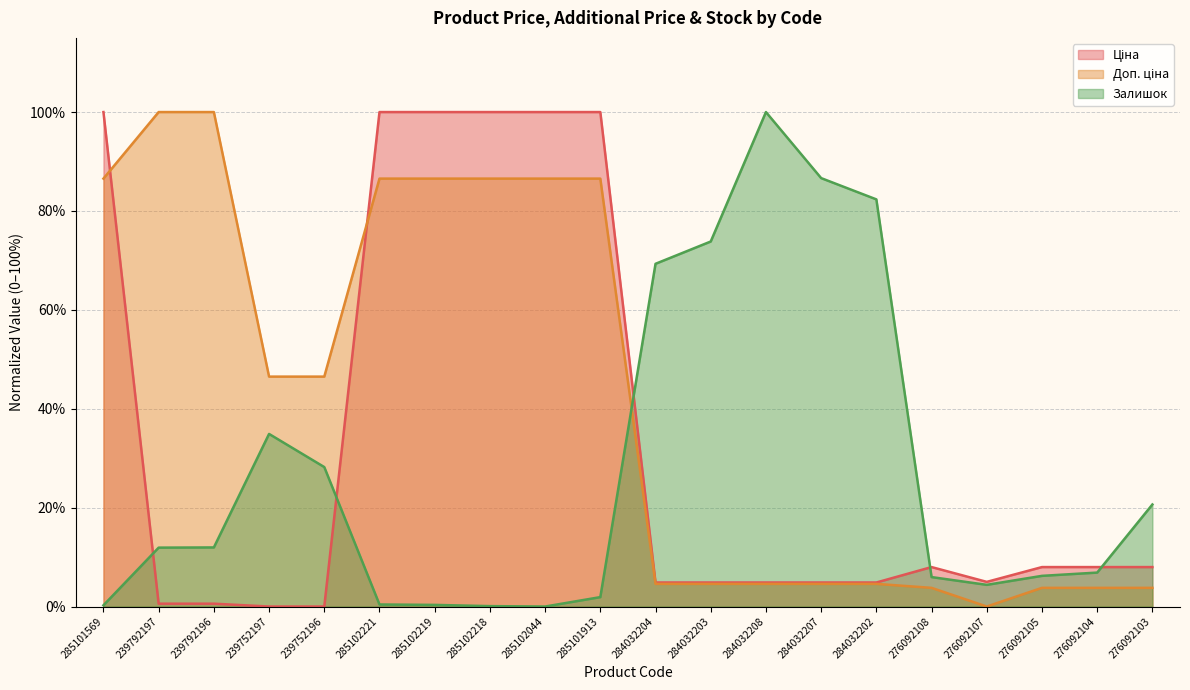

What is the sum of all Ціна values?

662.3